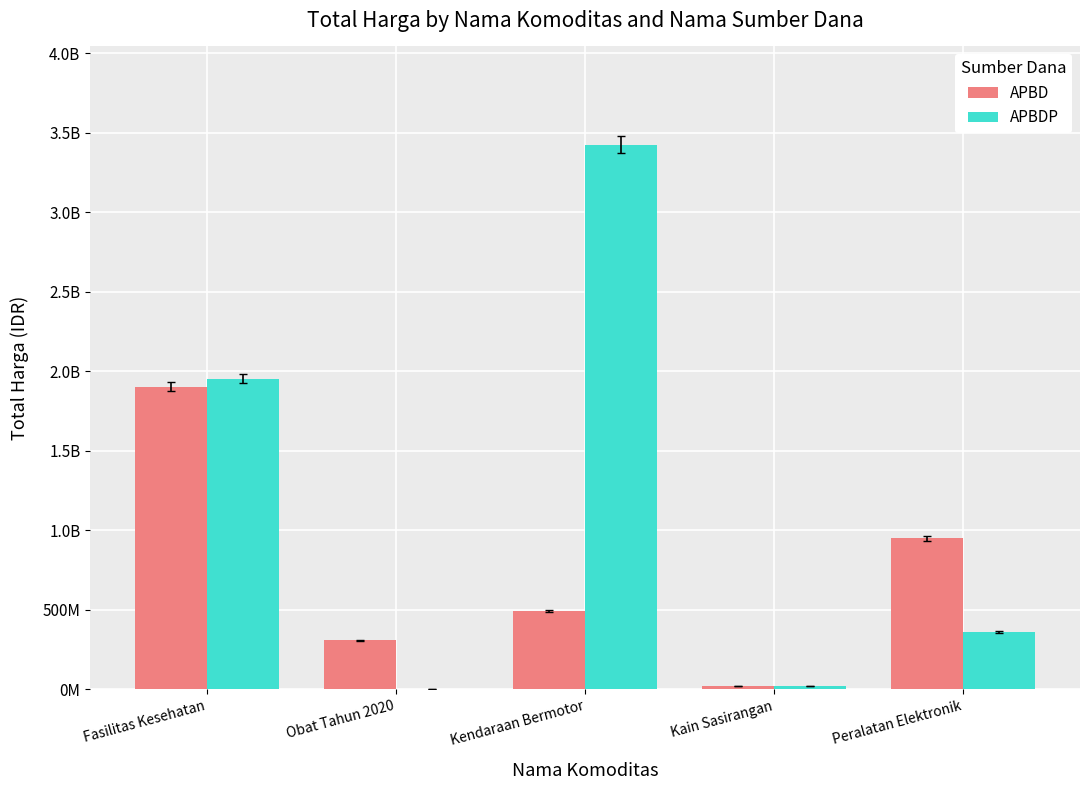

What are all the series names shown in the legend?

APBD, APBDP